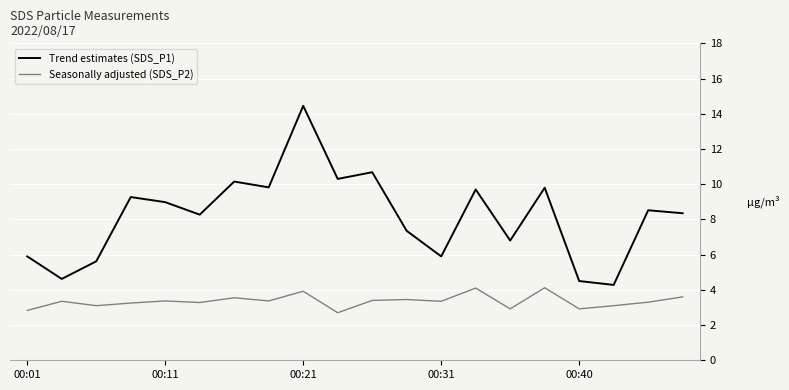

True or false: Seasonally adjusted (SDS_P2) and Trend estimates (SDS_P1) intersect in this chart.

False